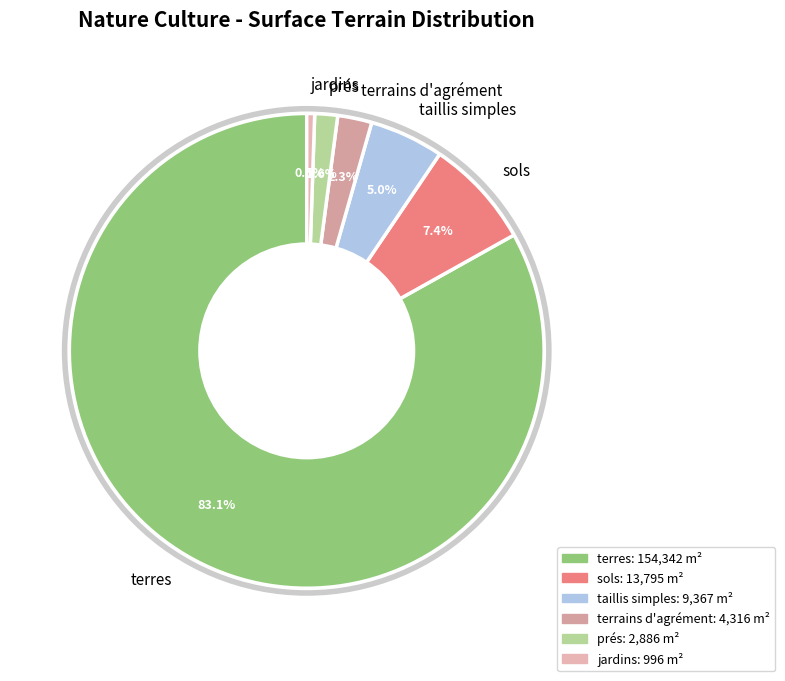

What portion of the pie excludes prés?

98.4%